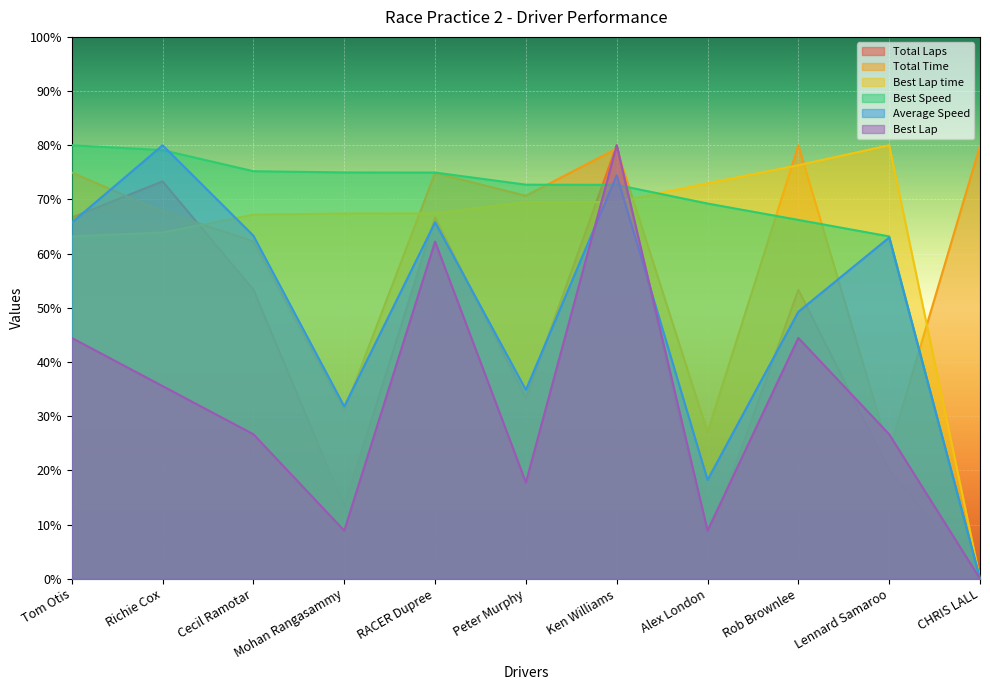

Reading right to left, list all the values displayed in this chart.

Total Laps: 0.0	20.0	53.3	6.7	80.0	33.3	66.7	13.3	53.3	73.3	66.7
Total Time: 79.9	23.5	80.0	27.0	79.4	70.7	74.9	31.0	62.3	67.8	75.0
Best Lap time: 0.0	80.0	76.3	73.0	69.5	69.5	67.4	67.4	67.2	63.9	63.2
Best Speed: 0.0	63.2	66.2	69.2	72.7	72.7	75.0	75.0	75.2	79.1	80.0
Average Speed: 0.0	63.0	49.3	18.2	74.5	34.9	65.8	31.8	63.3	80.0	65.7
Best Lap: 0.0	26.7	44.4	8.9	80.0	17.8	62.2	8.9	26.7	35.6	44.4